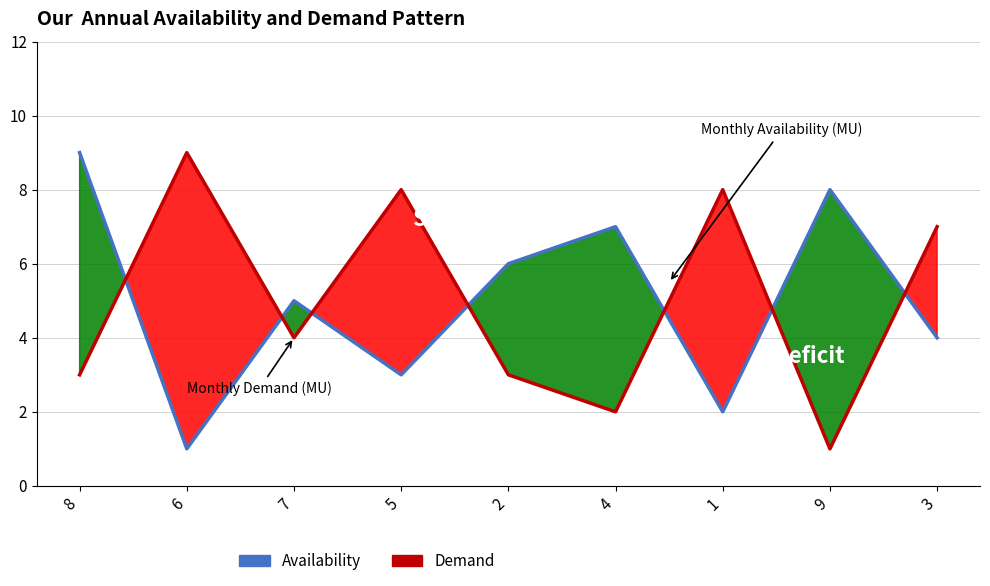

Where does the Demand series first go above 4?

6